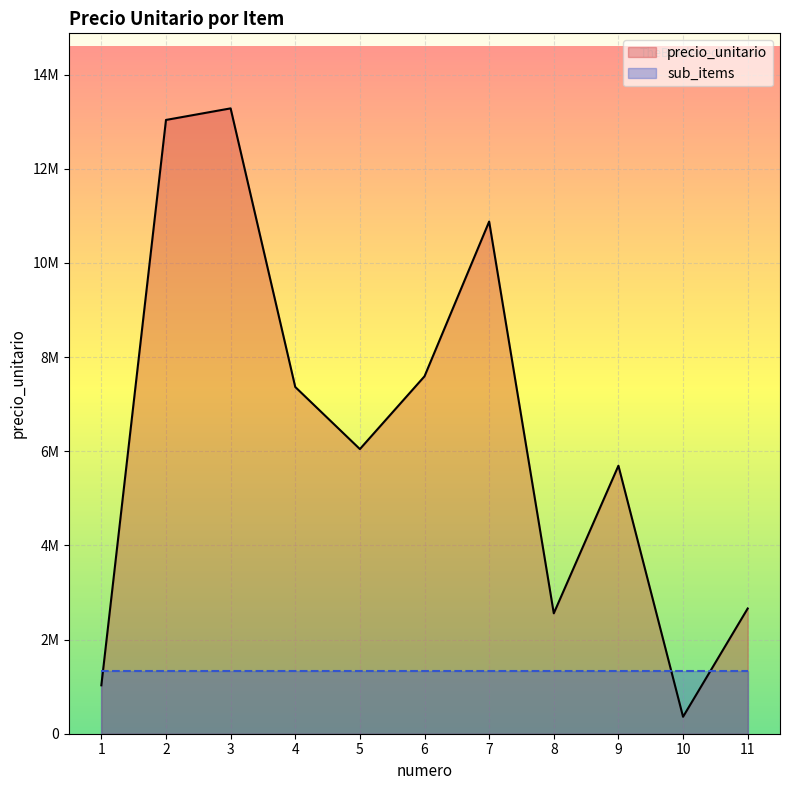

List the labels in order of value, largest first.

3, 2, 7, 6, 4, 5, 9, 11, 8, 1, 10